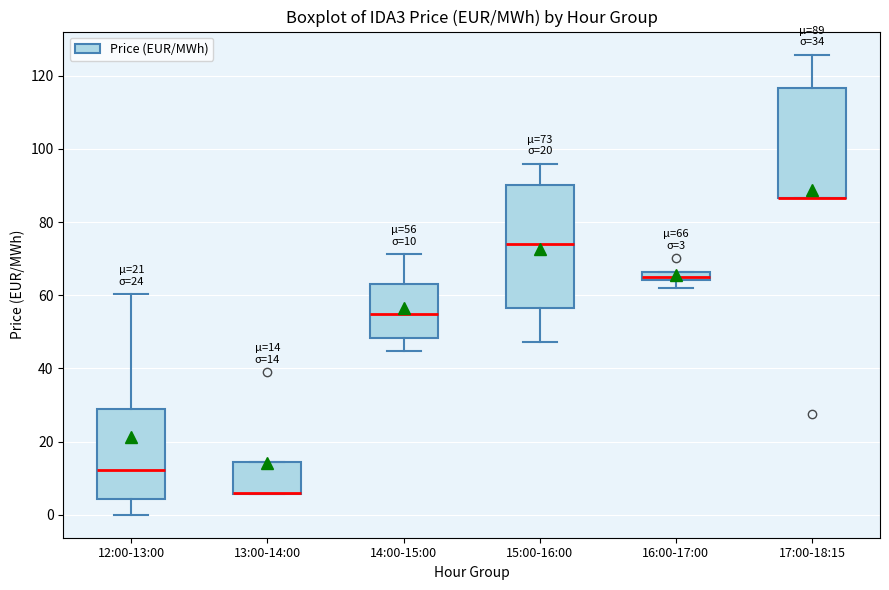

Which box is the tallest, from its lower edge to its upper edge?

15:00-16:00